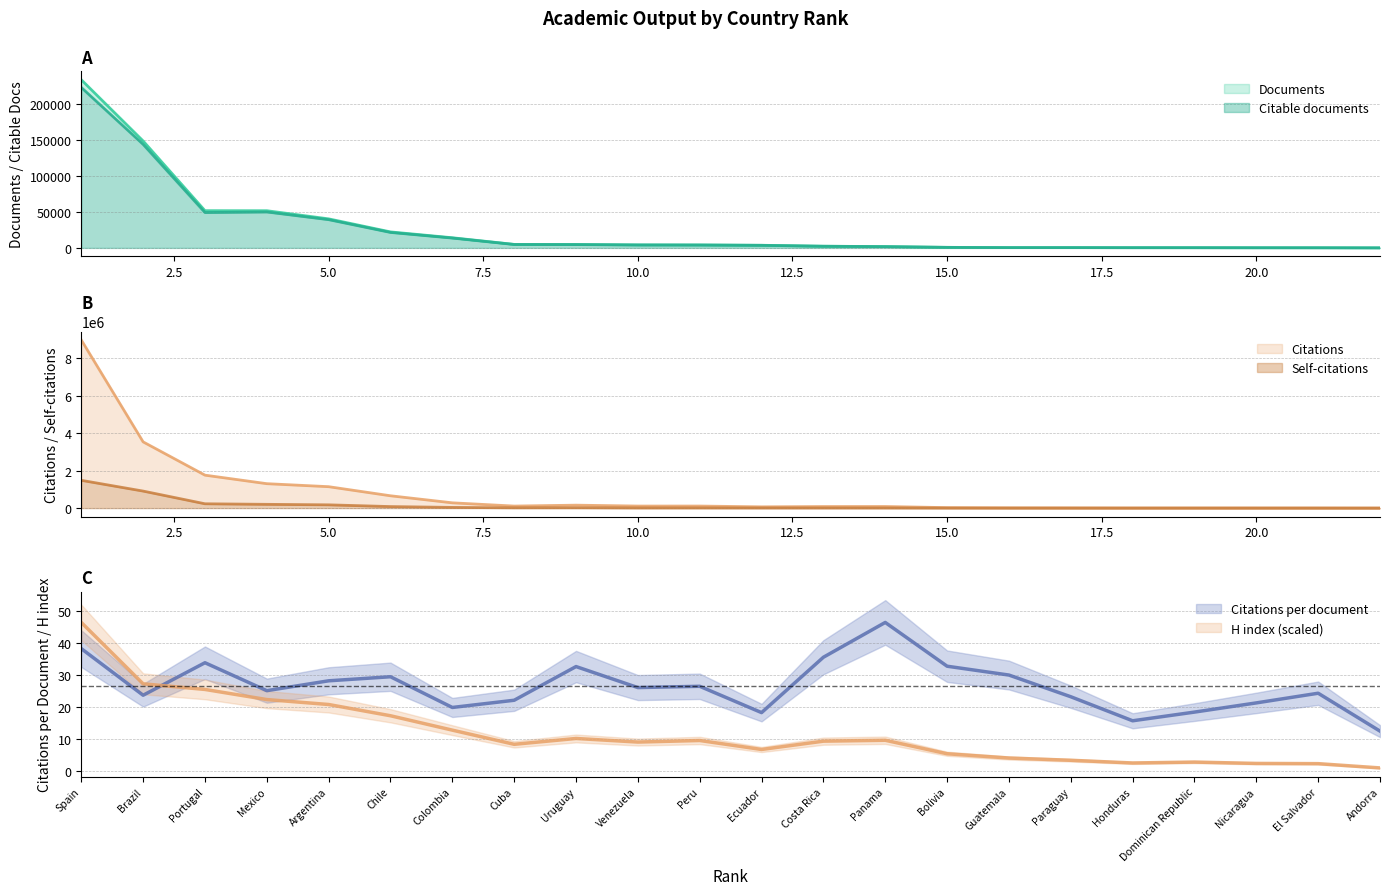

How many data points in Citations are above 108171?

10